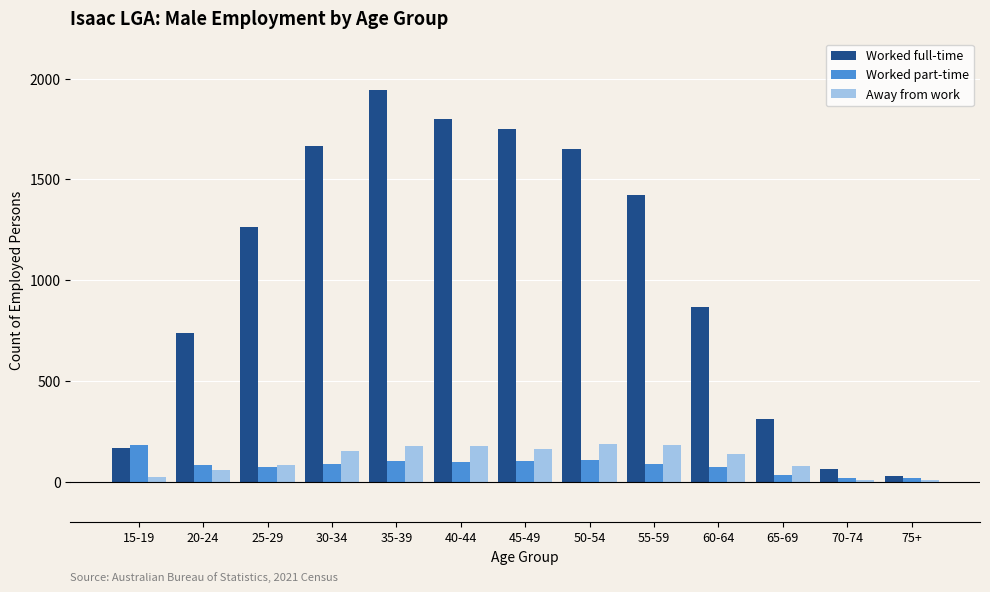

How many groups of bars are there?

13